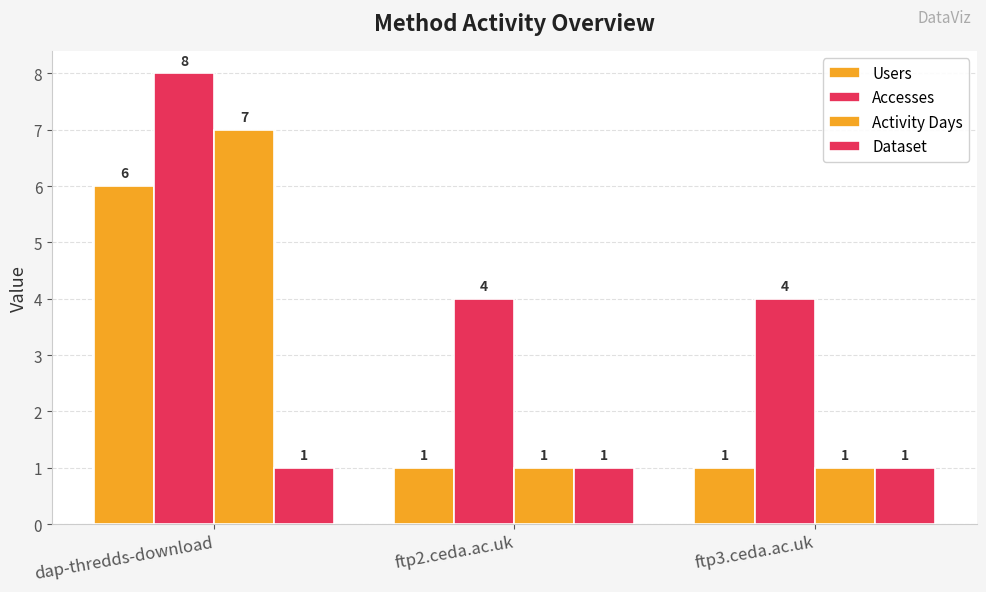

Count the number of data series in this chart.

4